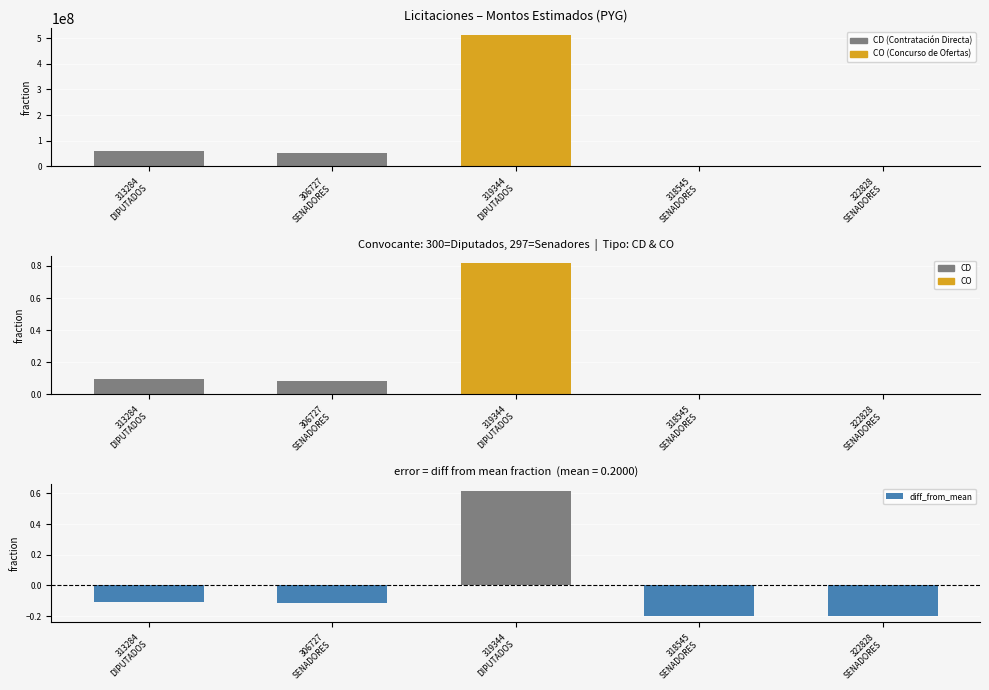

The monto_estimado_fraction series shows 0.1 at 306727
SENADORES. True or false?

True